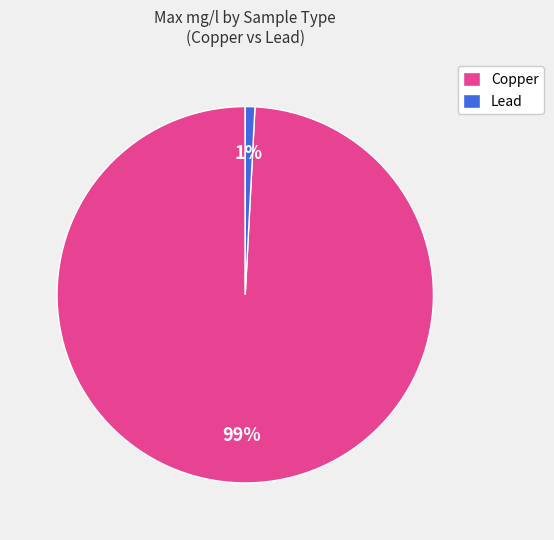

Do Lead and Copper together represent more than half of the pie?

Yes